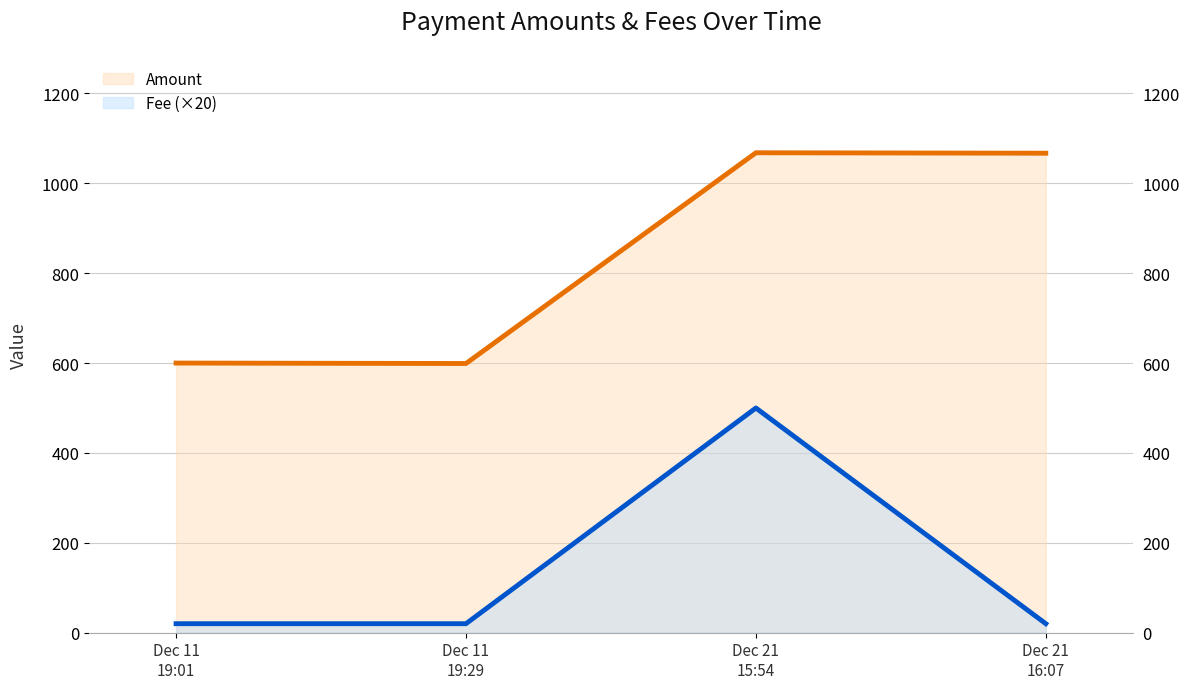

Where is Fee (×20) nearest to the value 260?

Dec 11
19:01